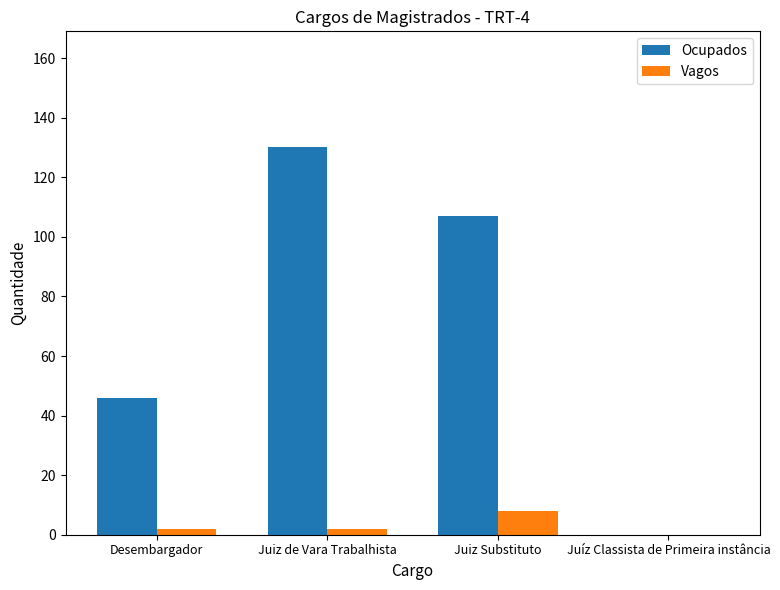

Does the chart contain stacked bars?

No